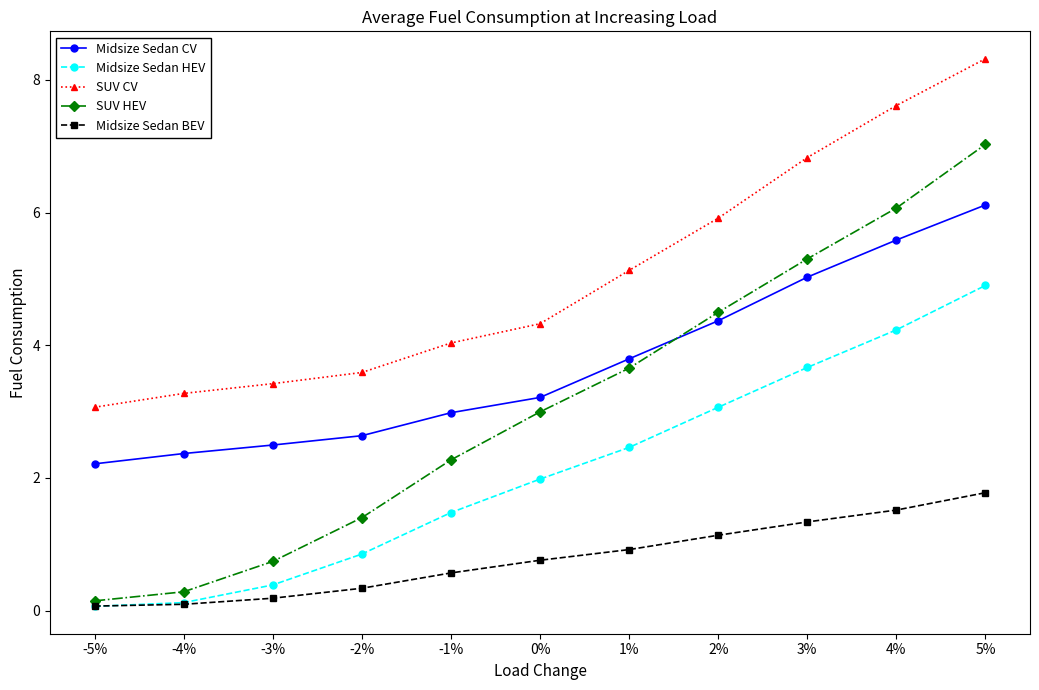

What is the maximum value for Midsize Sedan BEV?

1.8